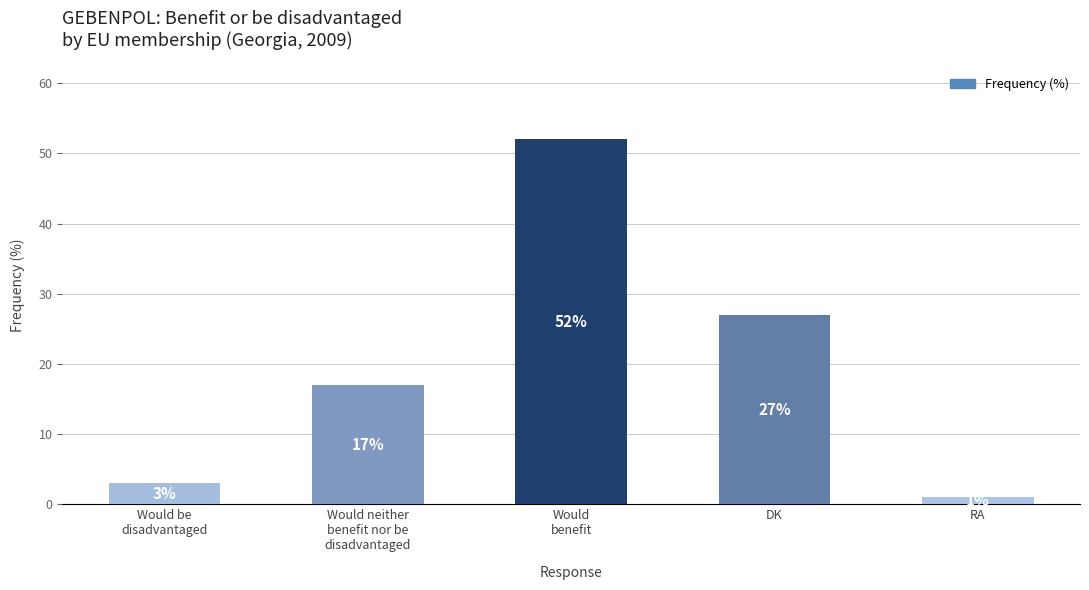

Which has a higher value, RA or Would
benefit?

Would
benefit